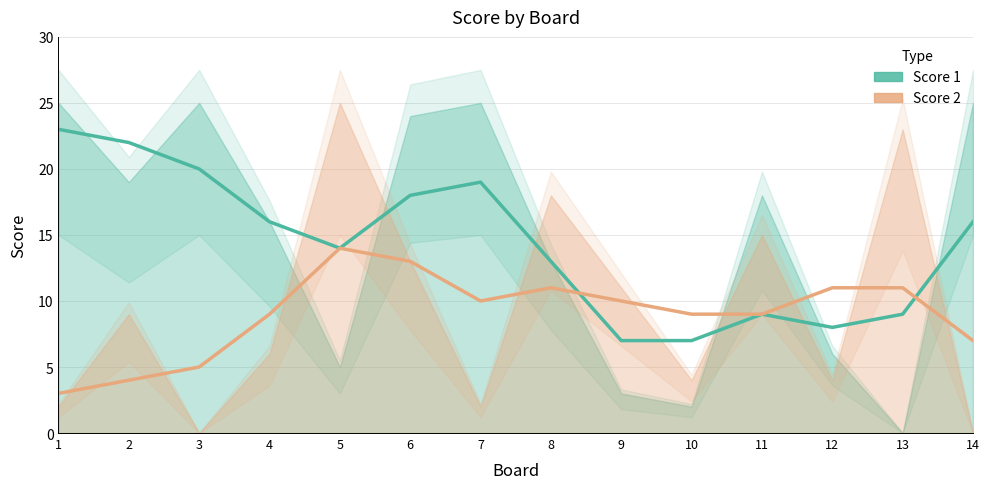

Is it true that Score 1 equals 37 at 2?

False